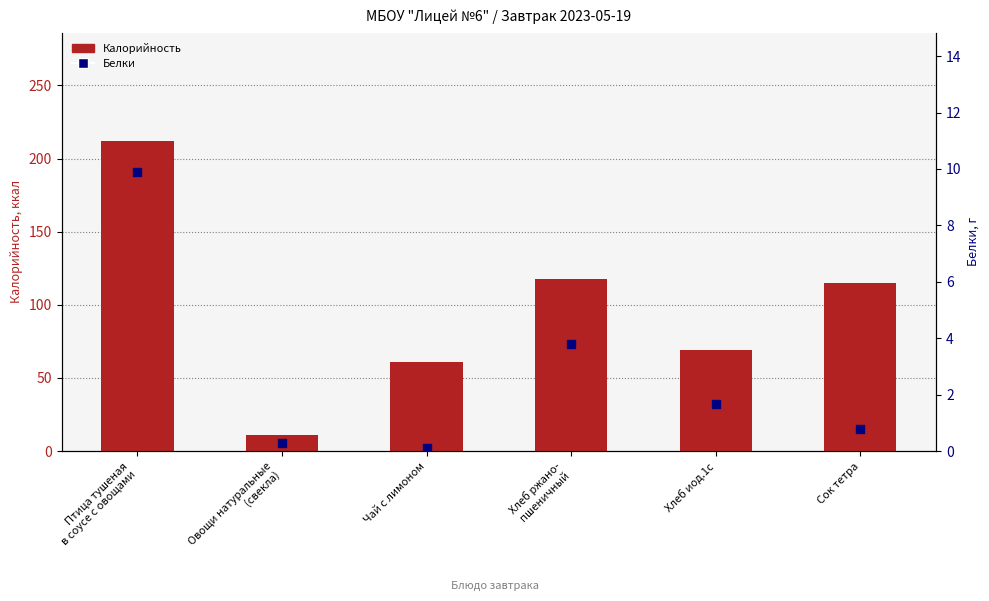

What is the total value across all series at Птица тушеная
в соусе с овощами?

221.9